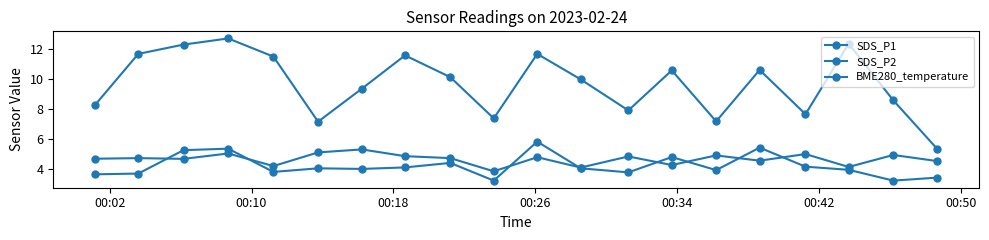

True or false: SDS_P1 and BME280_temperature intersect in this chart.

False